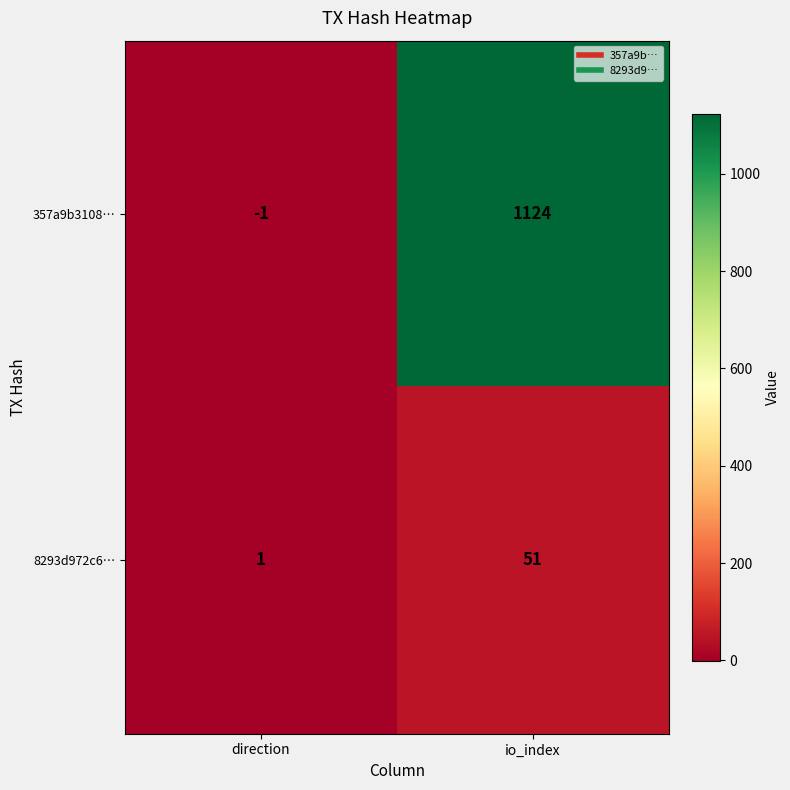

At which category is the sum across all series the highest?

io_index